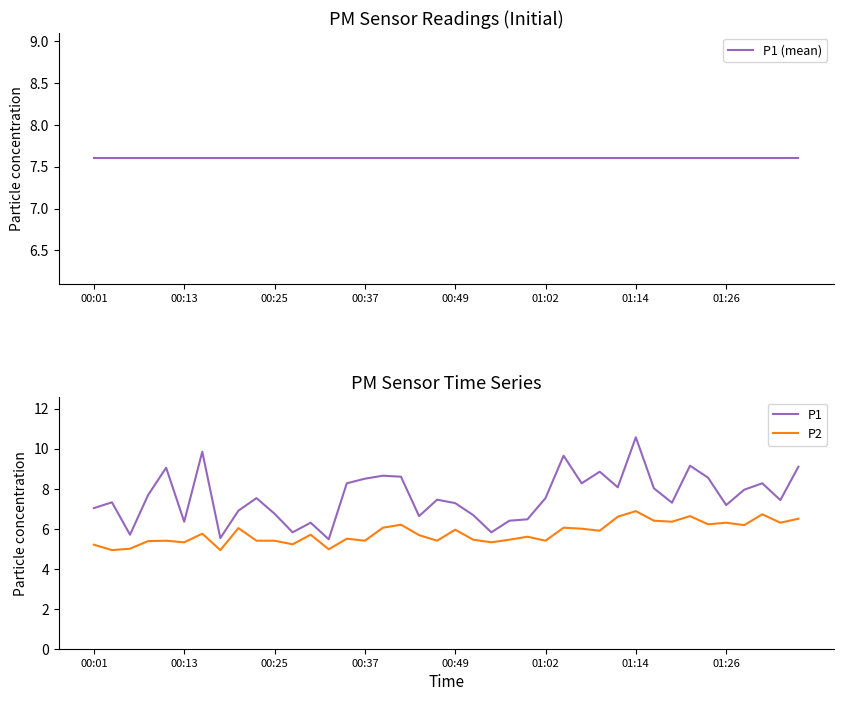

How many lines are shown in the chart?

3